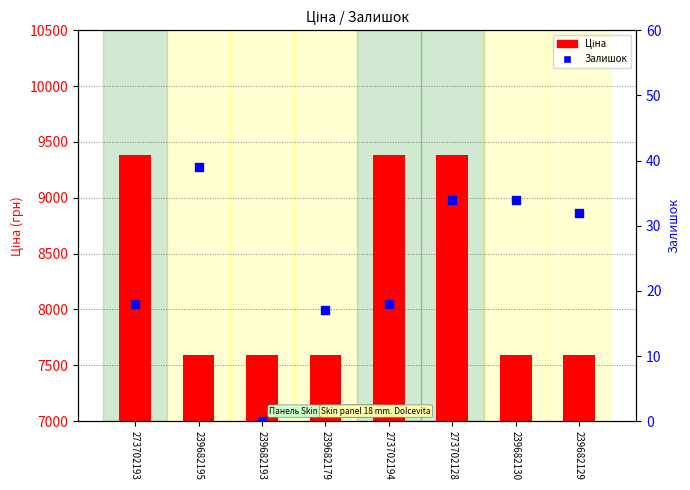

At which category is the sum across all series the highest?

273702128